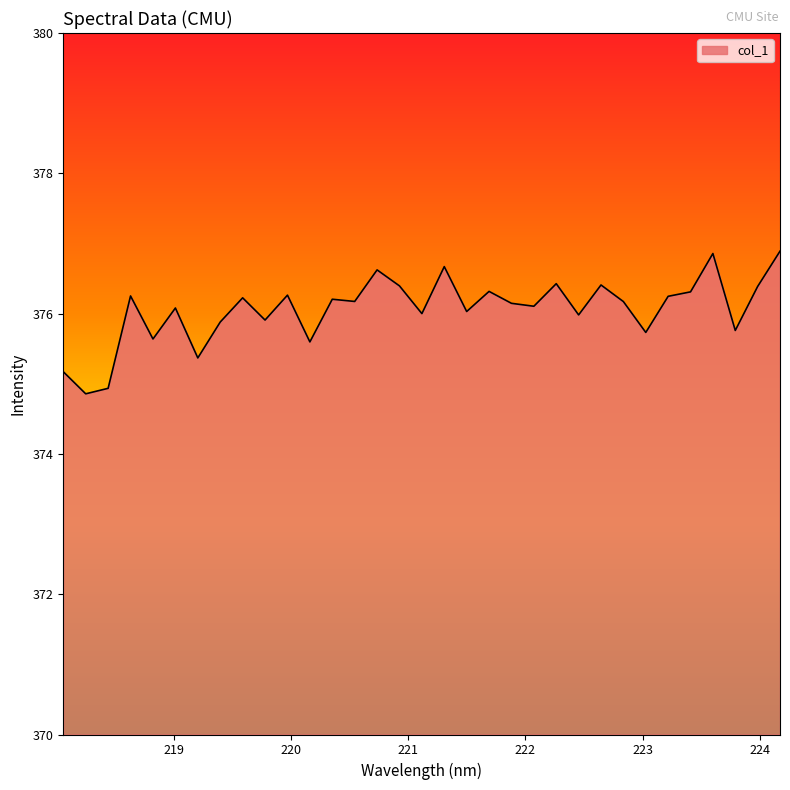

What is the average value?

376.1